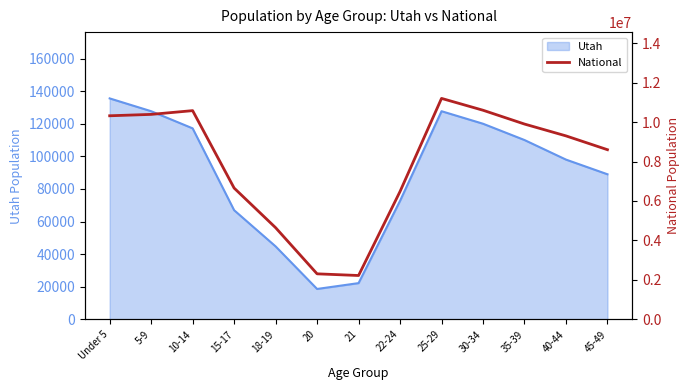

At which category does the chart reach its minimum across all series?

21